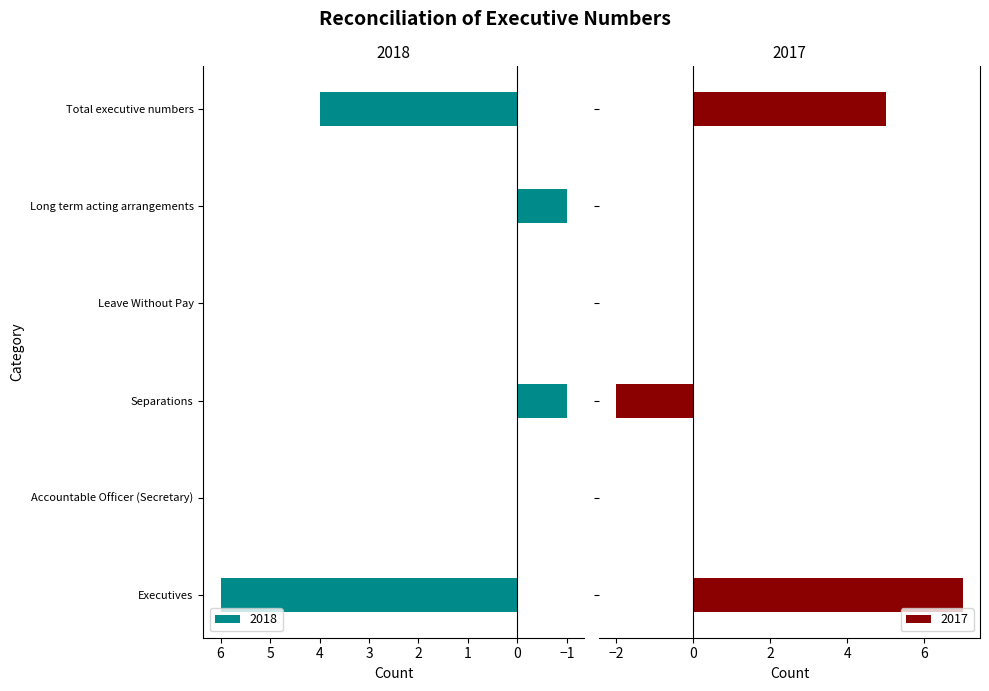

What is the total value across all series at Long term acting arrangements?

-1